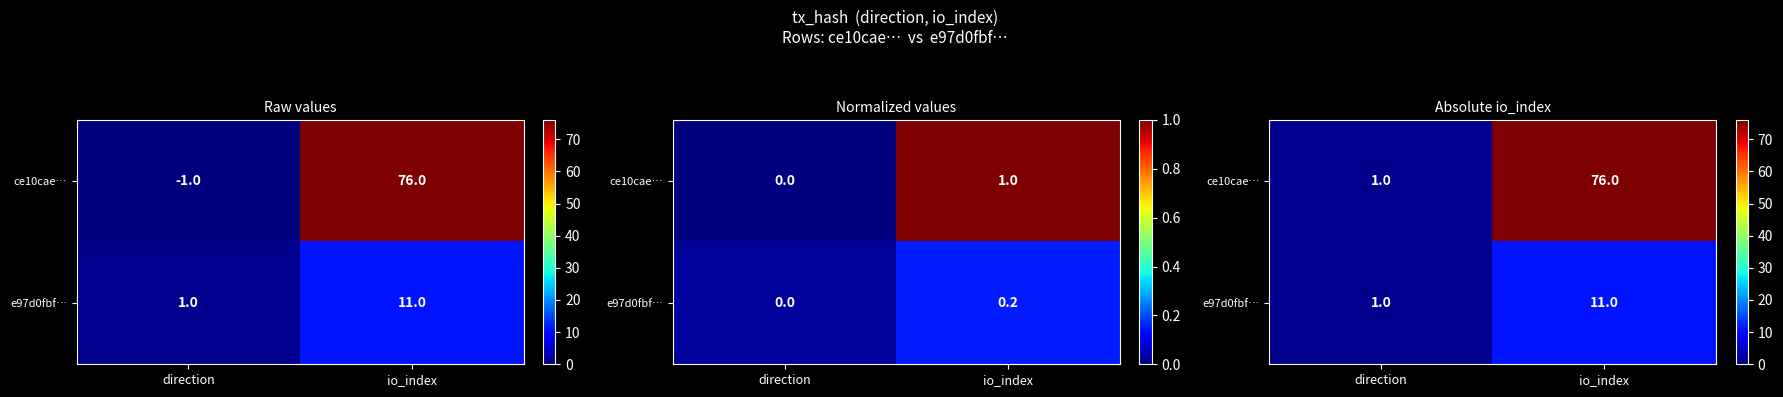

How many data points in ce10cae… are less than 76?

1